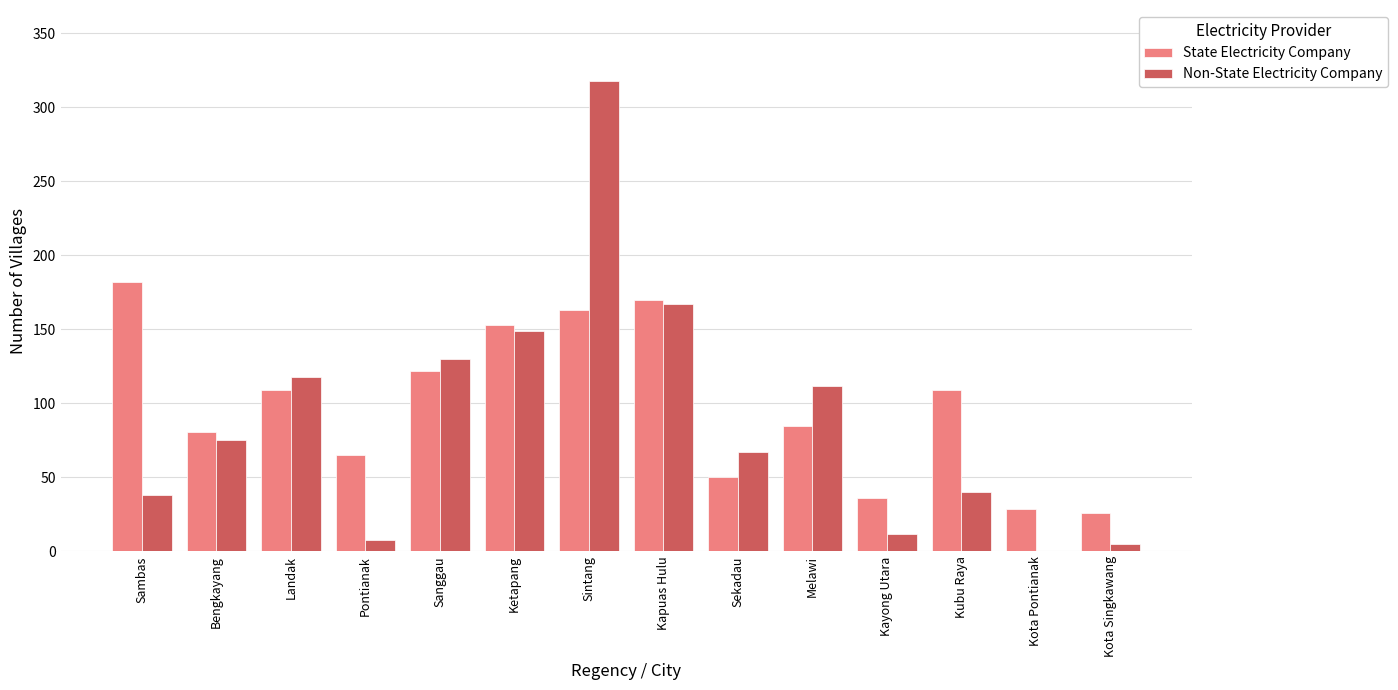

The value of State Electricity Company at Kubu Raya is 109. True or false?

True